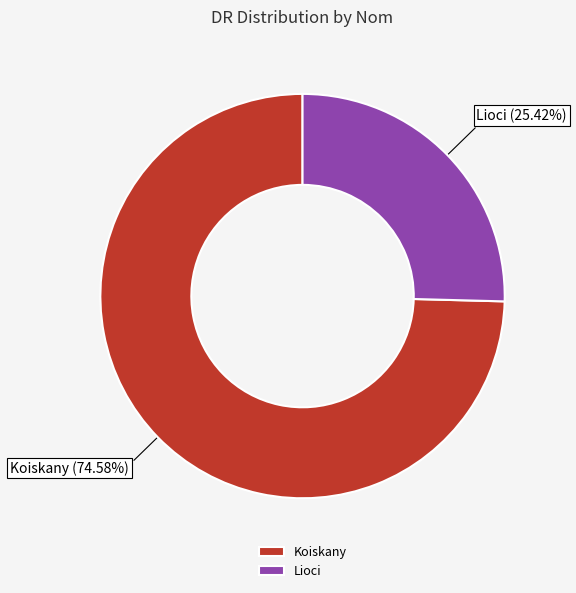

Is there a majority slice in this chart?

Yes